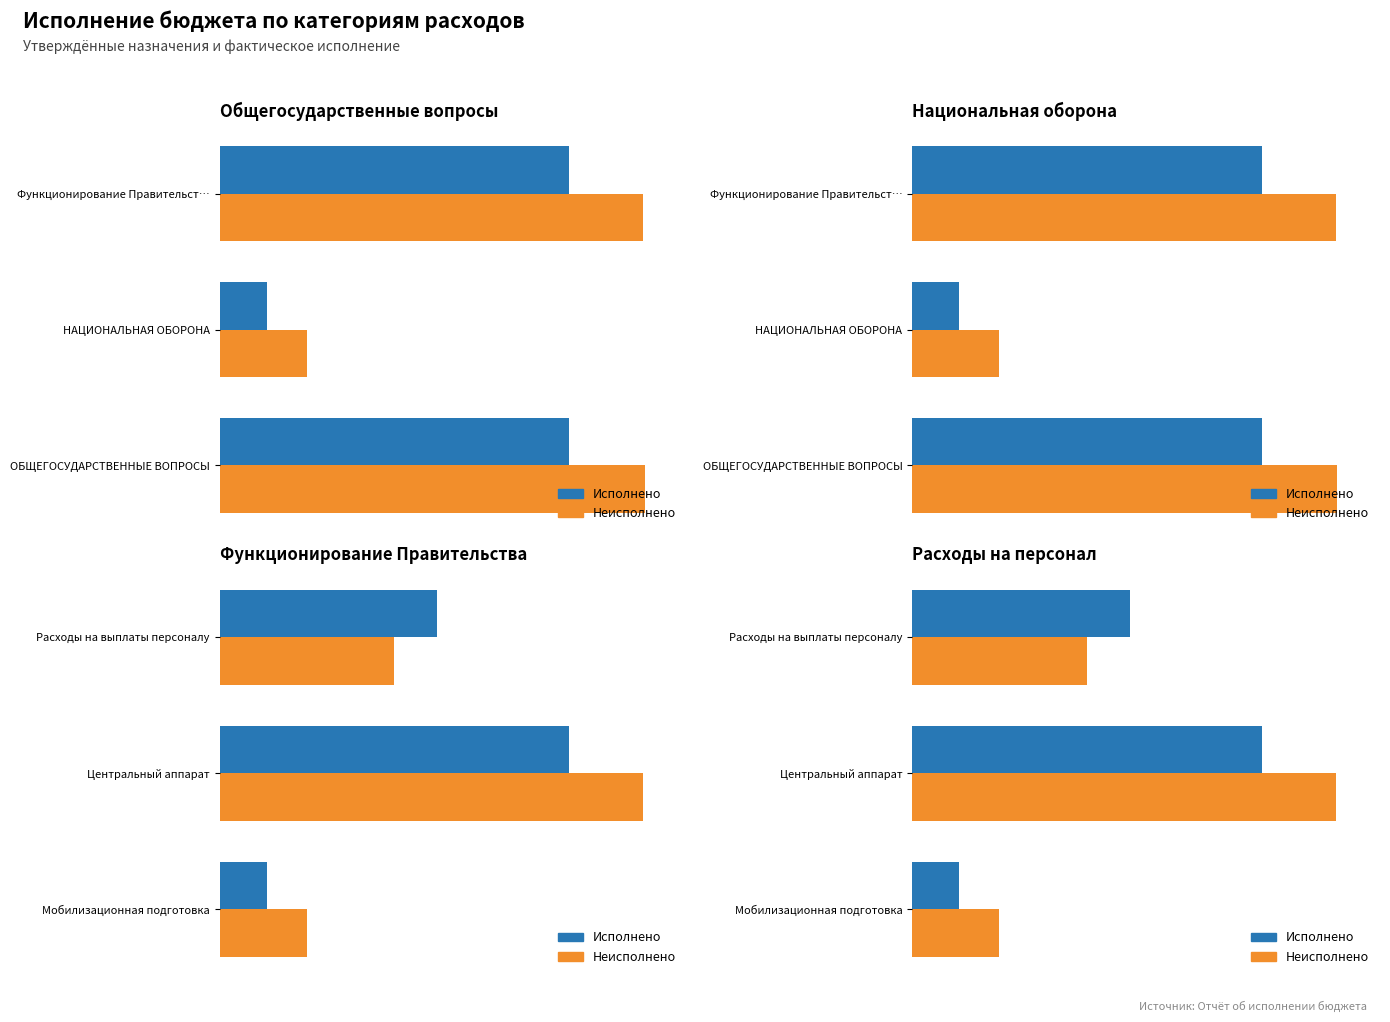

Where is Исполнено nearest to the value 152805?

Расходы на выплаты персоналу